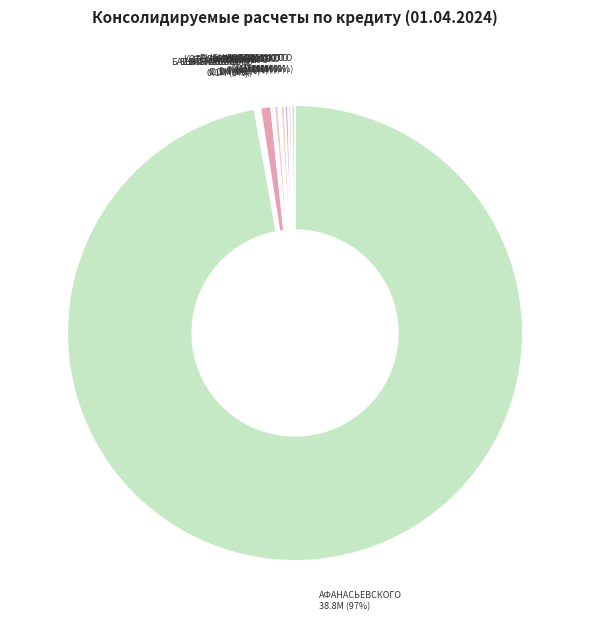

Which slice is the largest?

АФАНАСЬЕВСКОГО